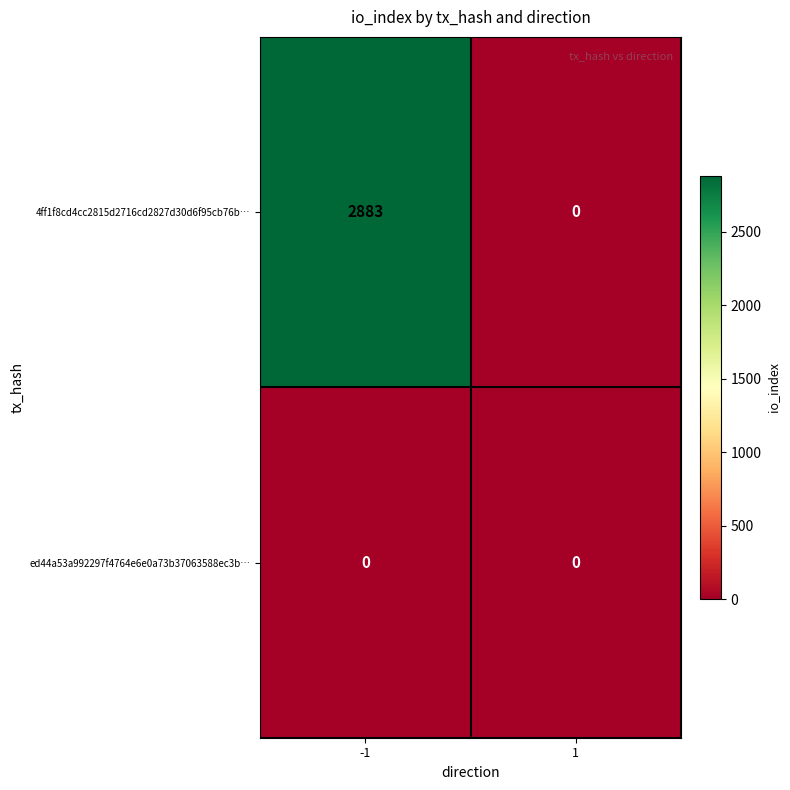

What is the difference between the highest and lowest values at -1?

2883